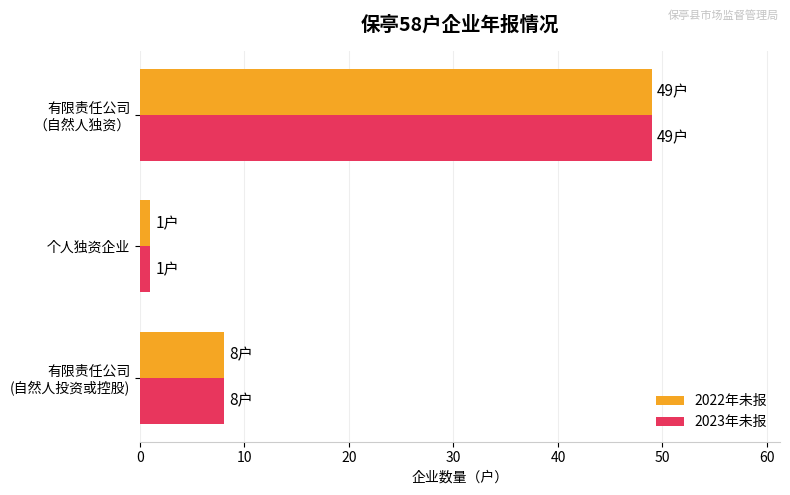

What is the average value of the 2023年未报 series?

19